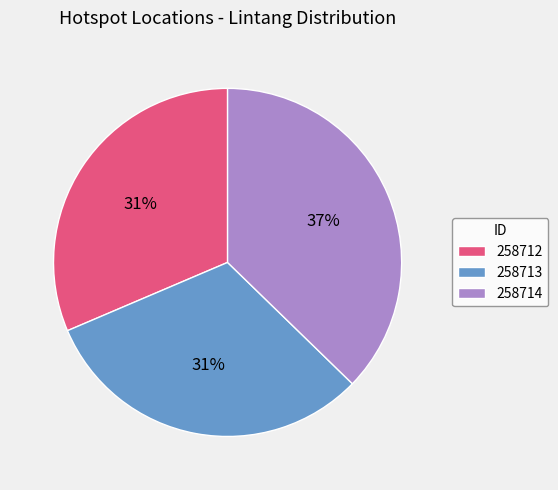

To the nearest percent, what is the combined percentage of 258713 and 258712?

63%